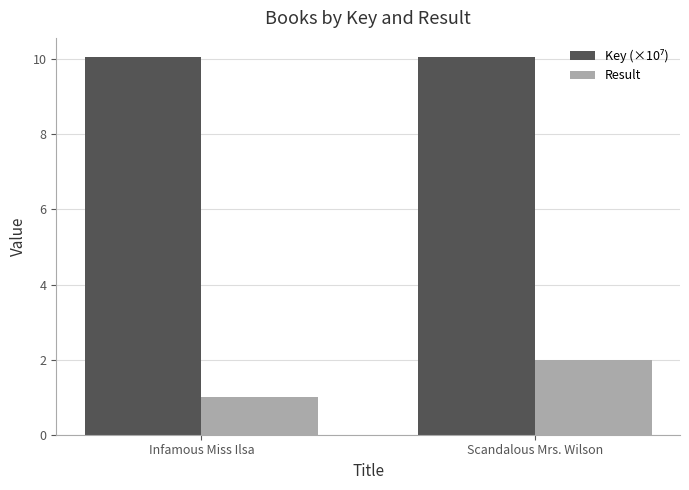

At which category is the sum across all series the highest?

Scandalous Mrs. Wilson